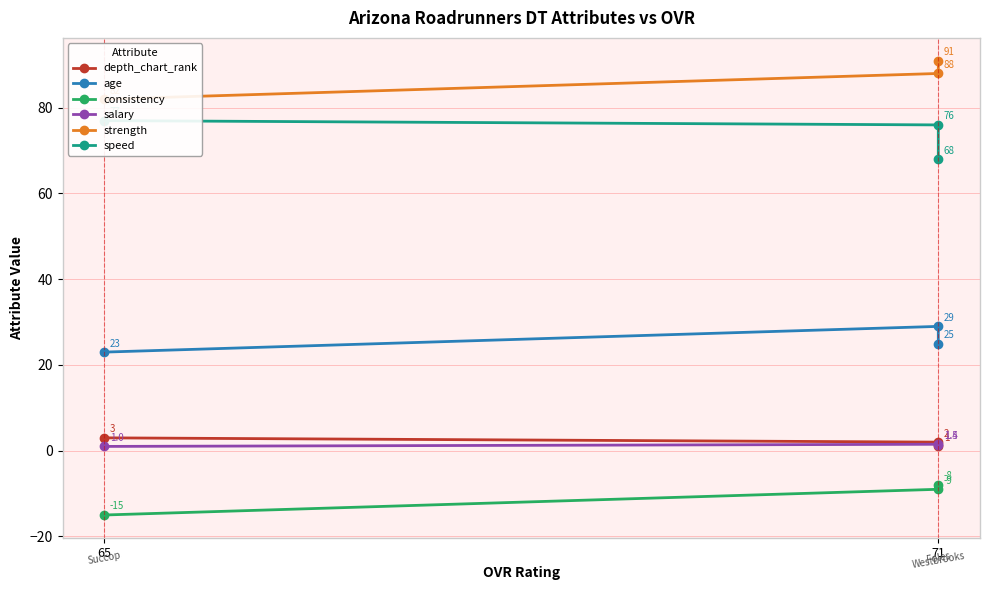

Which label corresponds to the smallest value in the chart?

65